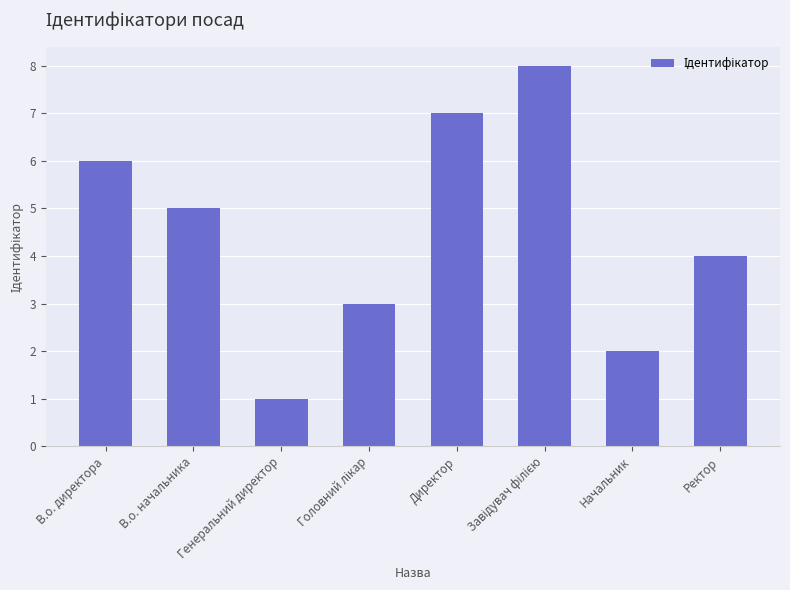

What is the change in value from В.о. директора to Генеральний директор?

-5